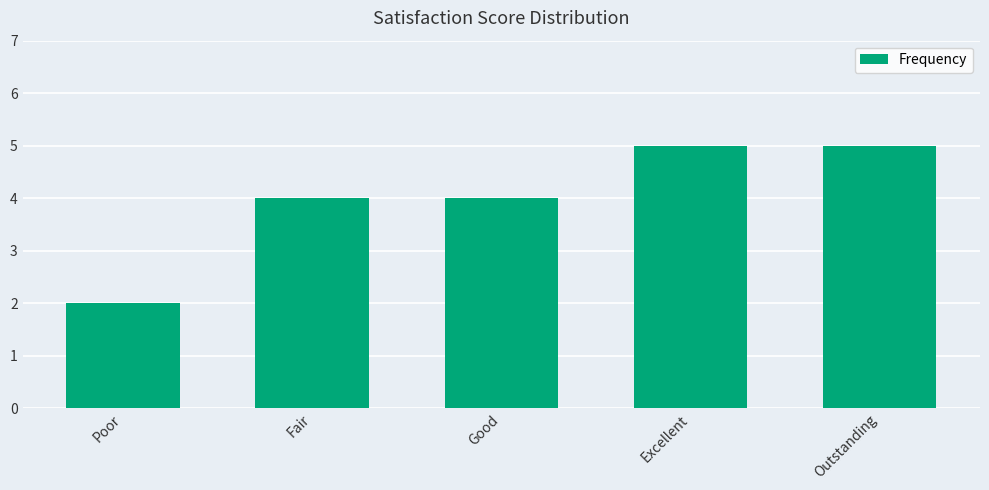

What is the change in value from Poor to Outstanding?

+3